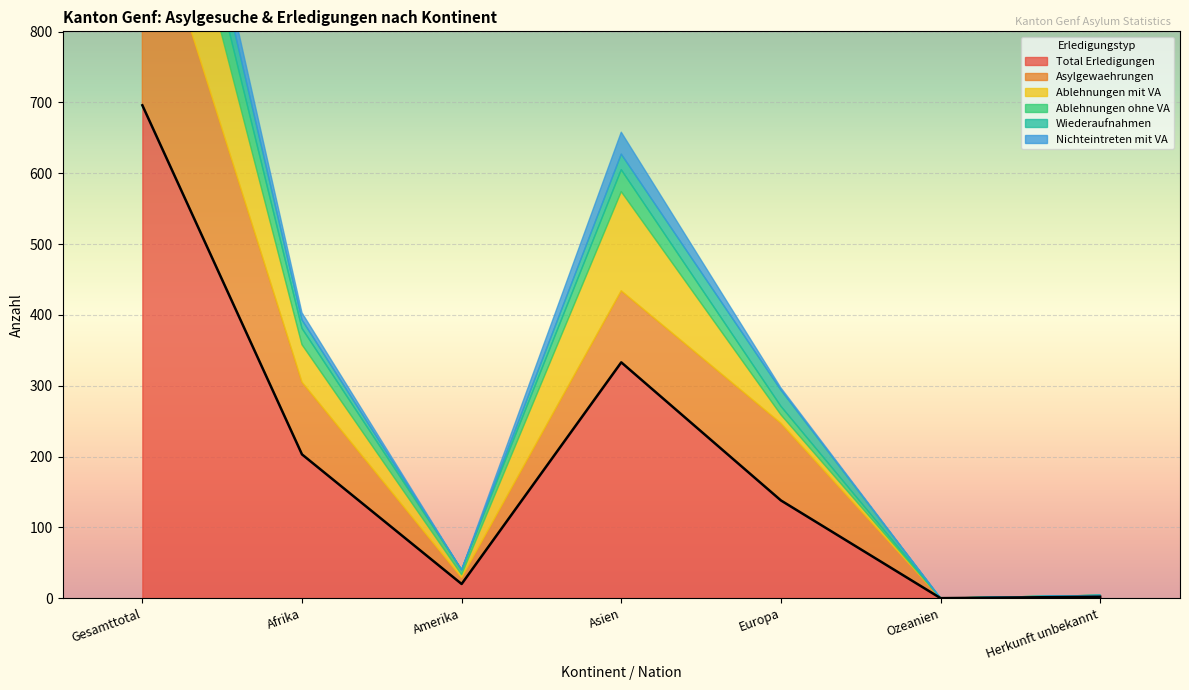

What is the label of the 7th point from the left?

Herkunft unbekannt